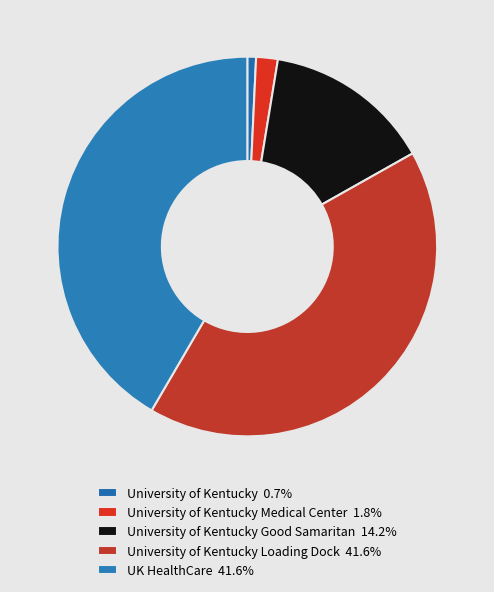

How many segments does this pie chart have?

5